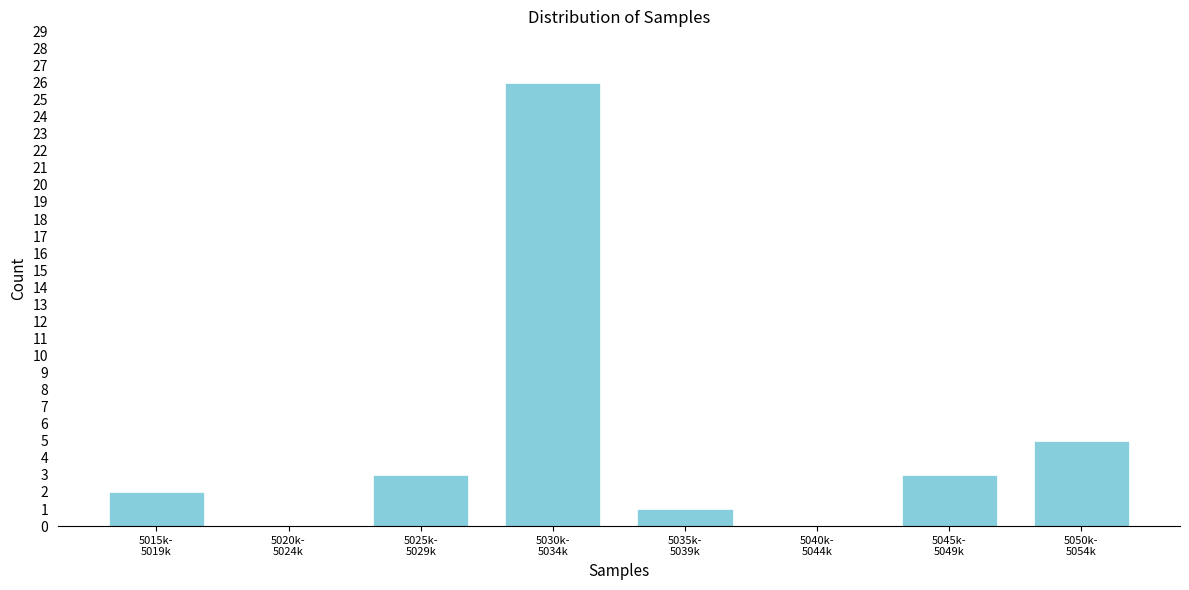

What is the sum of all values?

40